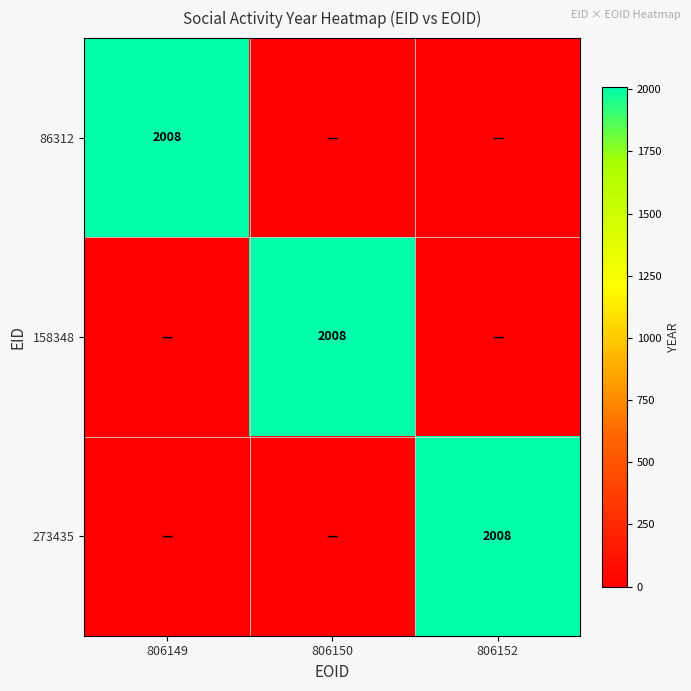

The 86312 series shows 3259 at 806149. True or false?

False